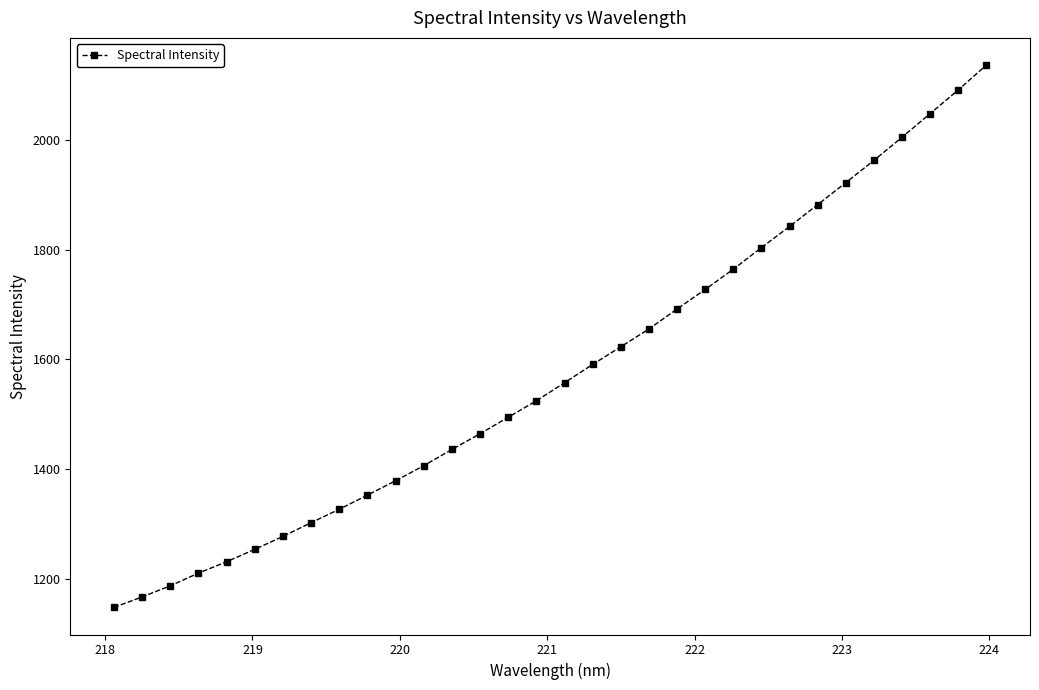

What is the maximum value shown in the chart?

2137.6